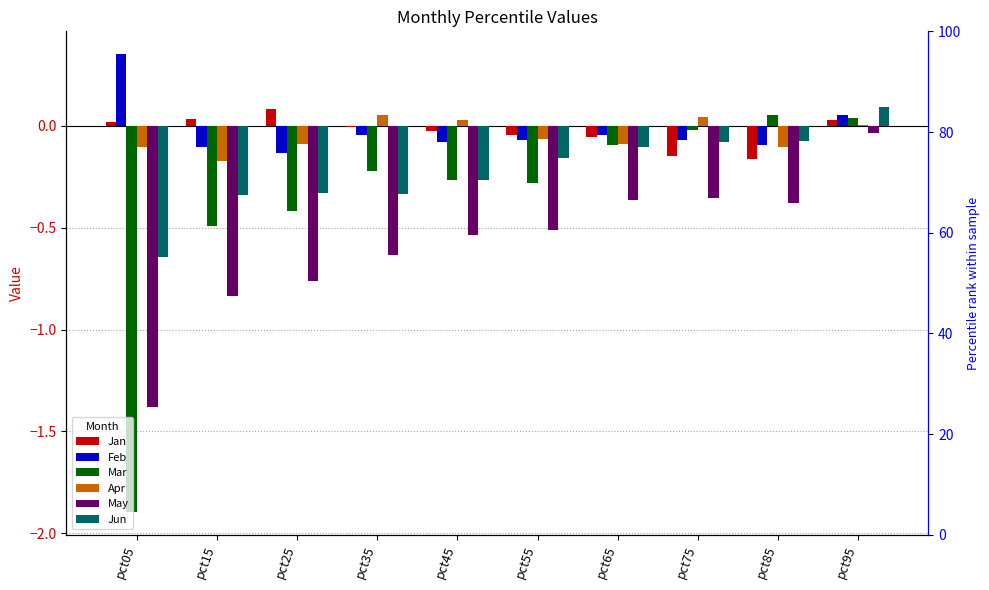

How many bars are there in each group?

6